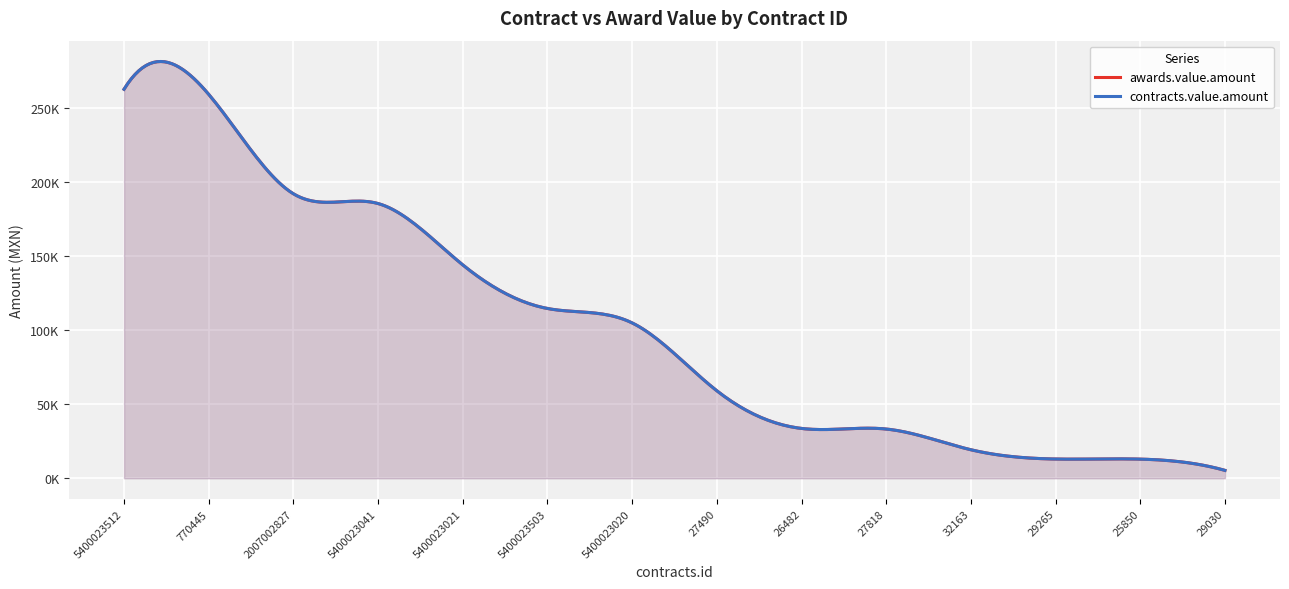

At which category does the chart reach its minimum across all series?

29030